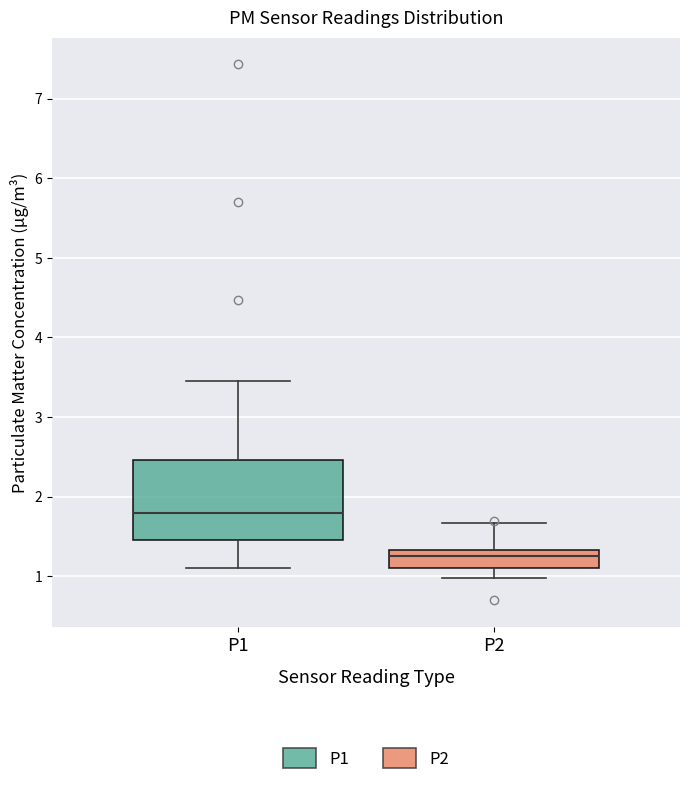

Reading left to right, transcribe this box plot: for each box, give where its median line is, the range the box spans, and where its two whiskers end, as read against the y-axis. The values are not printed on the chart, so give them approximately, as read against the axis.

P1: median 1.8, box 1.5 to 2.5, whiskers 1.1 to 3.5
P2: median 1.3 (inside the box), box 1.1 to 1.3, whiskers 1.0 to 1.7